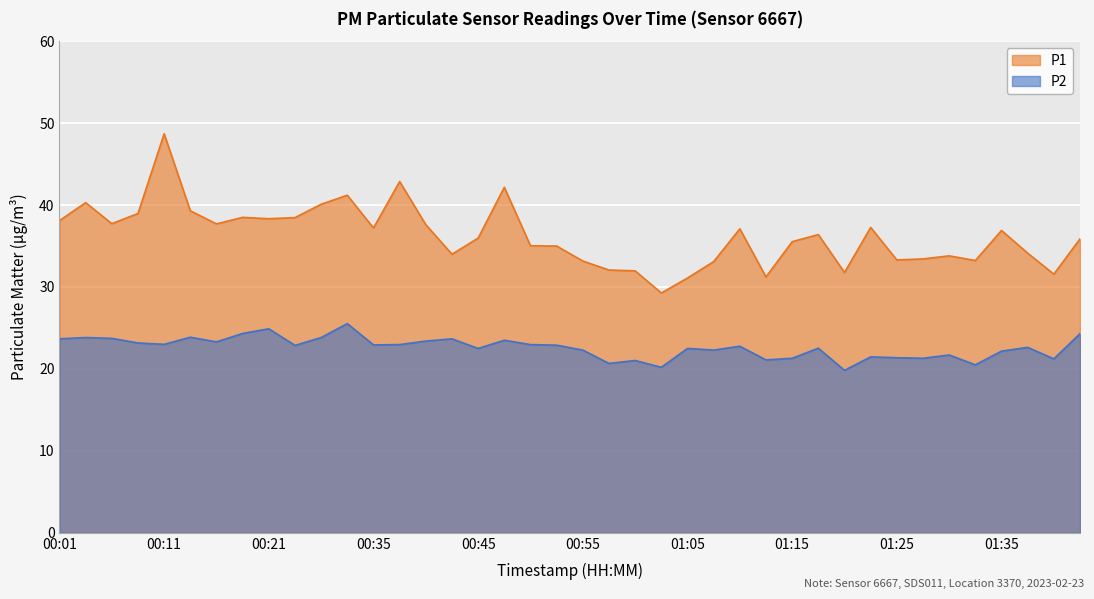

What is the maximum value for P1?

48.7